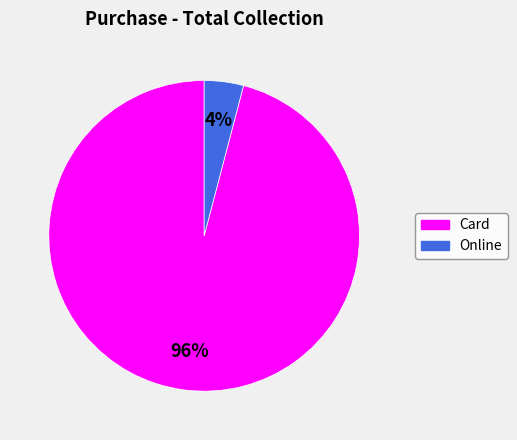

Do Card and Online together represent more than half of the pie?

Yes